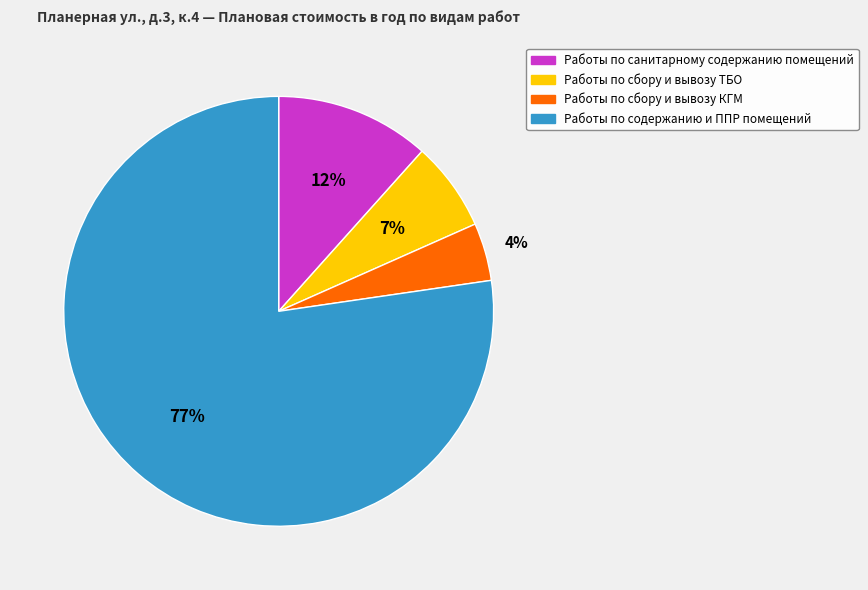

To the nearest percent, what percentage of the pie is Работы по сбору и вывозу ТБО?

7%